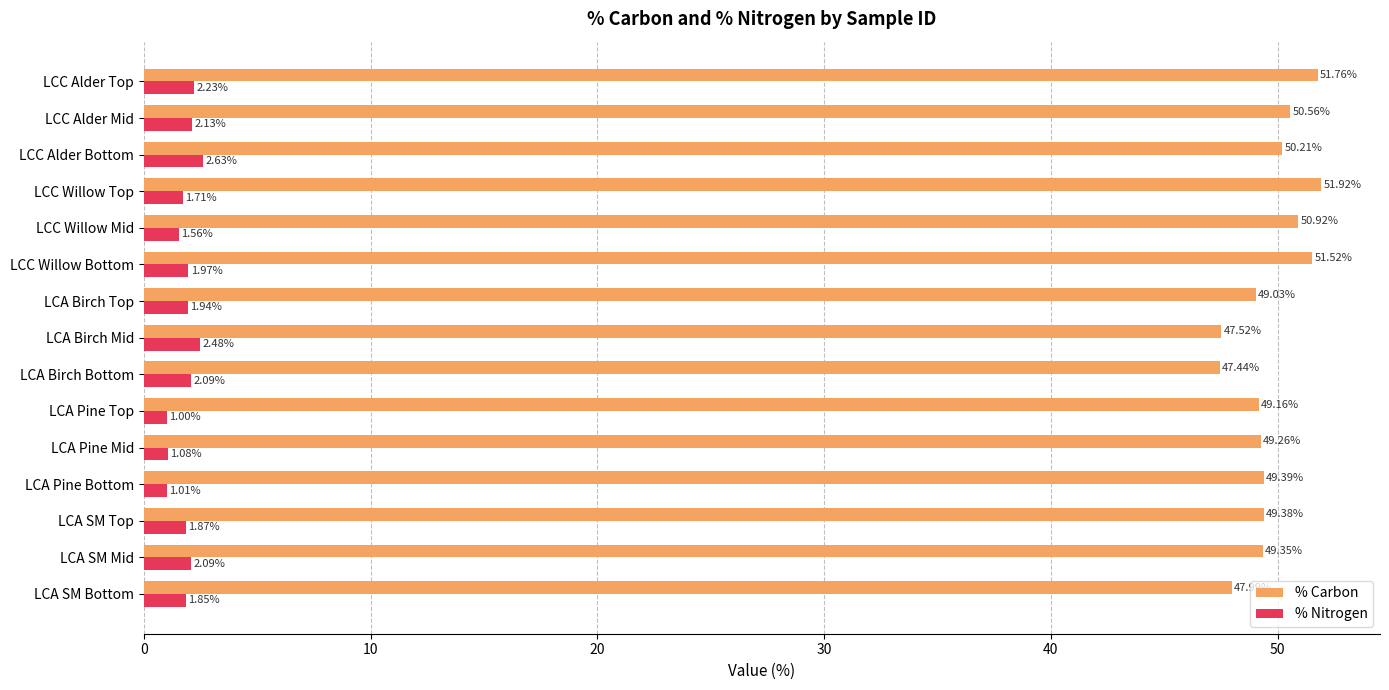

At how many categories does at least one series exceed 49?

12